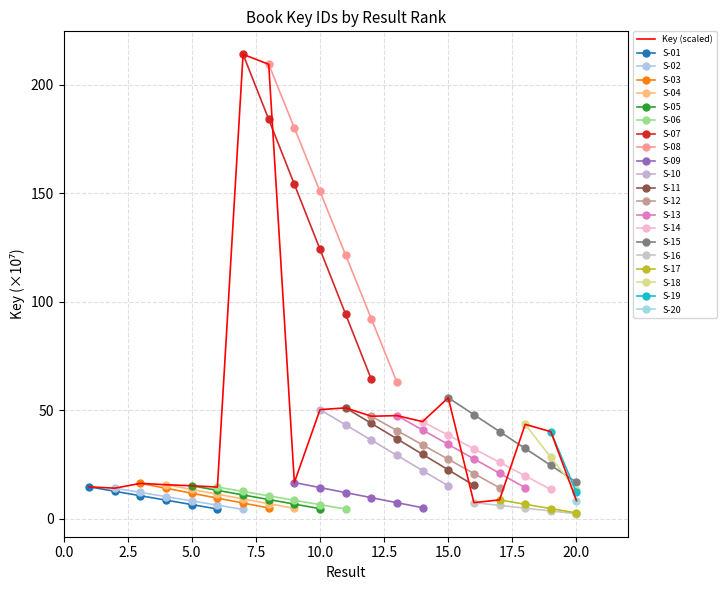

How many points are lower than both their immediate neighbors (excluding endpoints)?

6